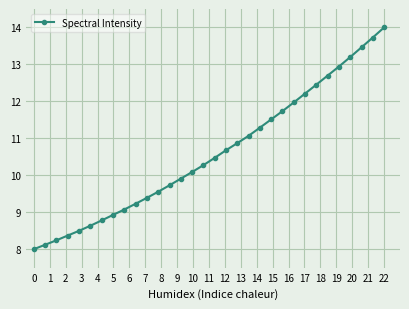

What is the value of the 6th point from the left?

8.6